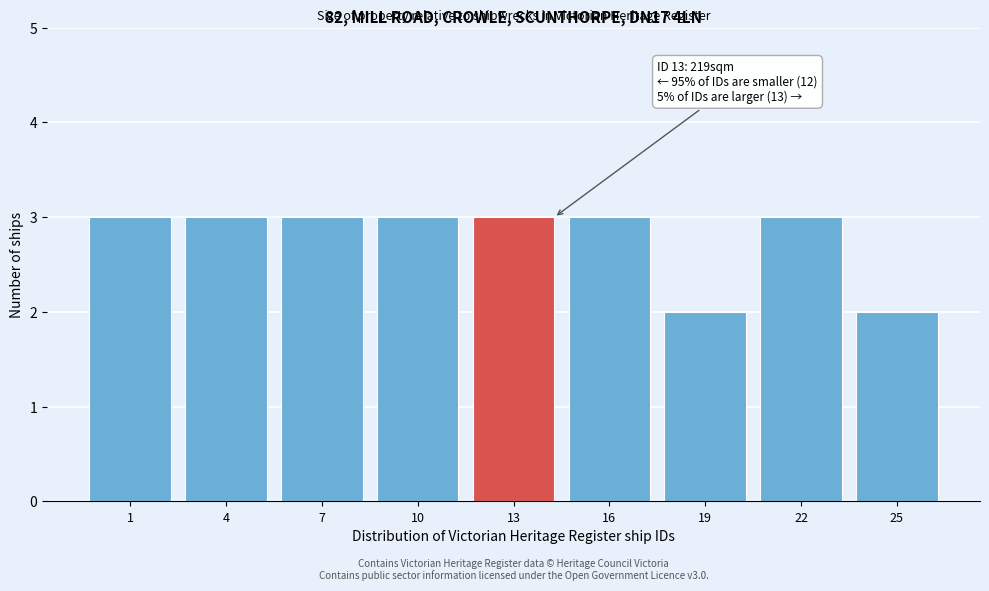

Reading left to right, extract all data points from this chart.

1=3	4=3	7=3	10=3	13=3	16=3	19=2	22=3	25=2